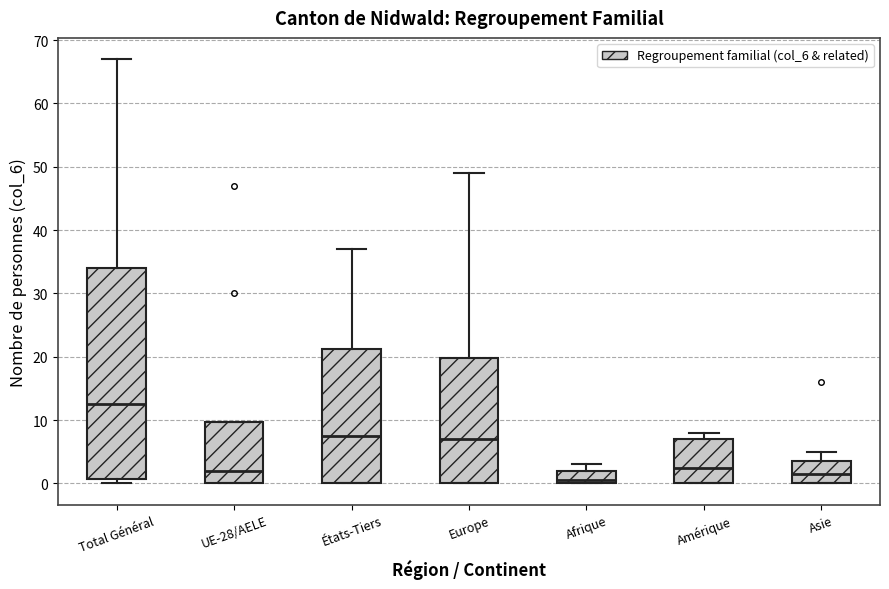

Which box's median line is the highest?

Total Général